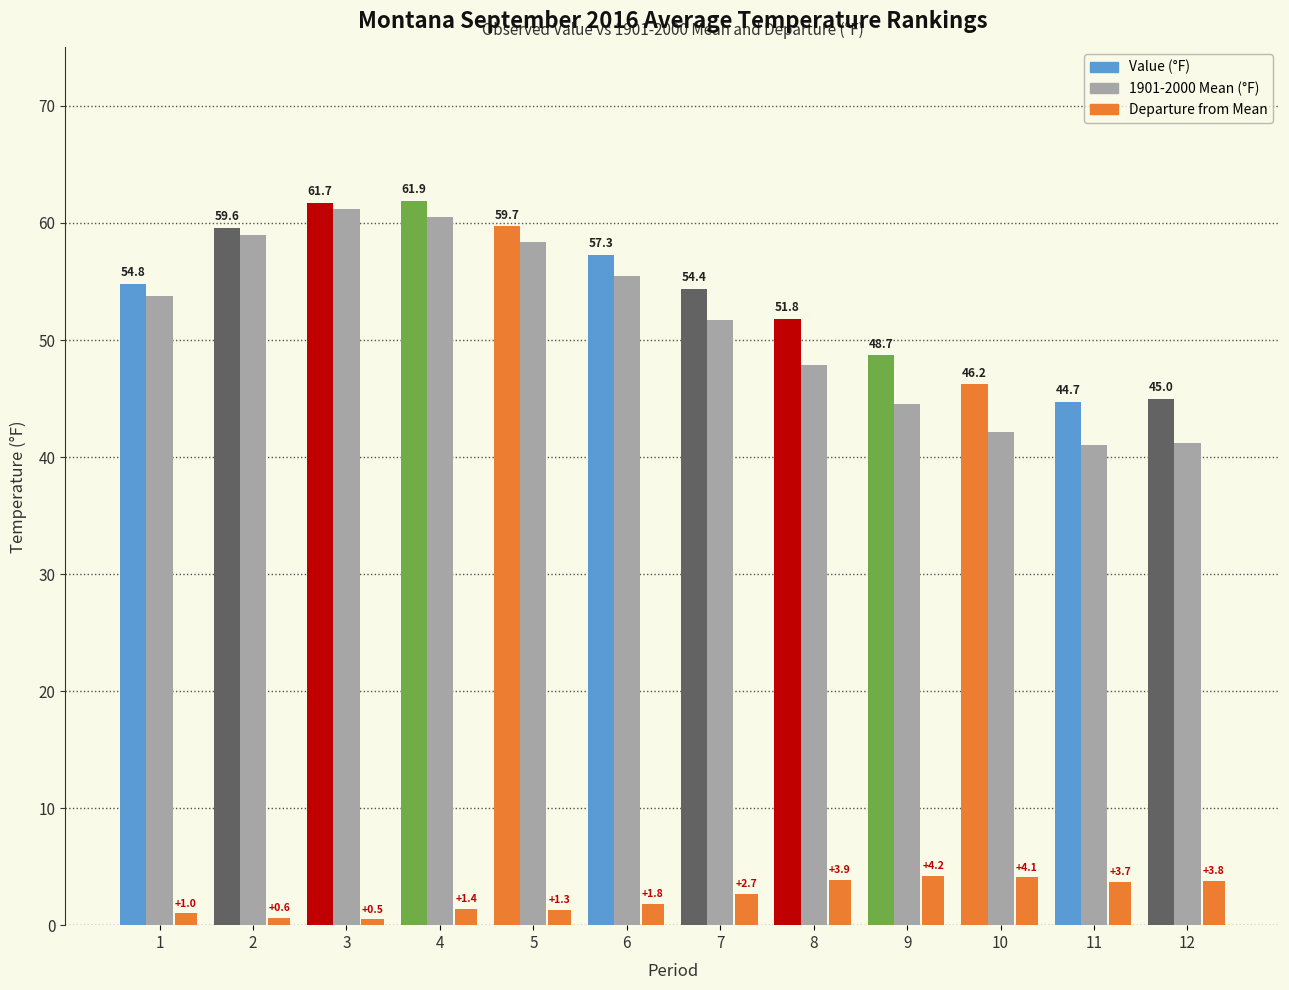

Are the bars horizontal?

No